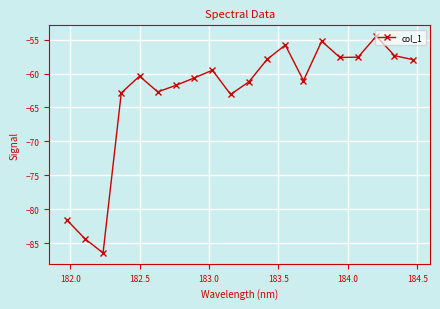

How many lines are shown in the chart?

1